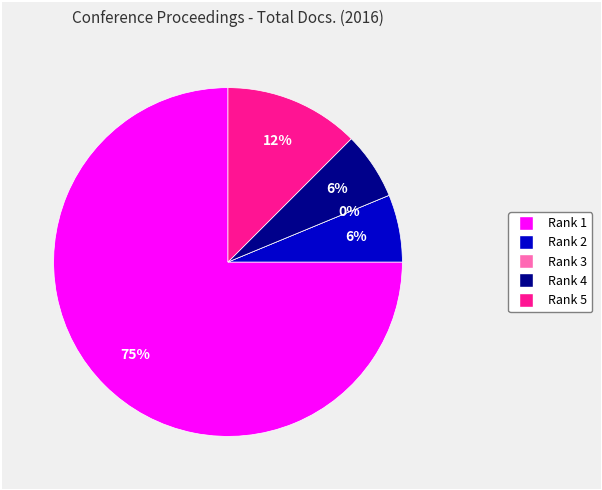

Approximately how many times larger is the value at Rank 2 compared to Rank 4?

1.0